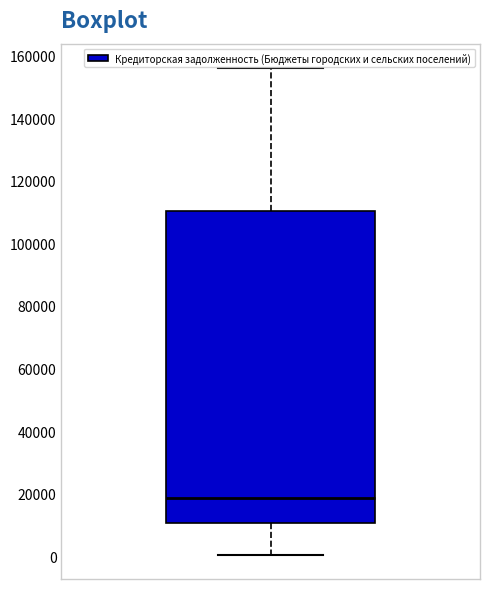

Transcribe this box plot: give where the median line is, the range the box spans, and where the two whiskers end, as read against the y-axis. The values are not printed on the chart, so give them approximately, as read against the axis.

median 18000, box 10000 to 110000, whiskers 0 to 156000